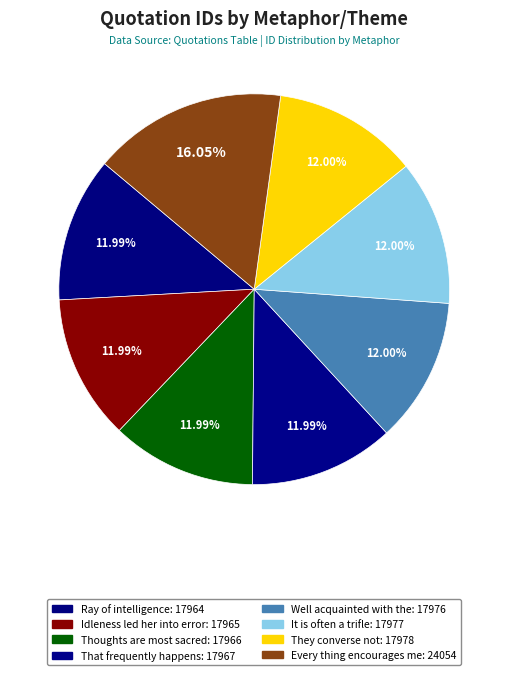

What is the change in value from Thoughts are most sacred to They converse not?

+12